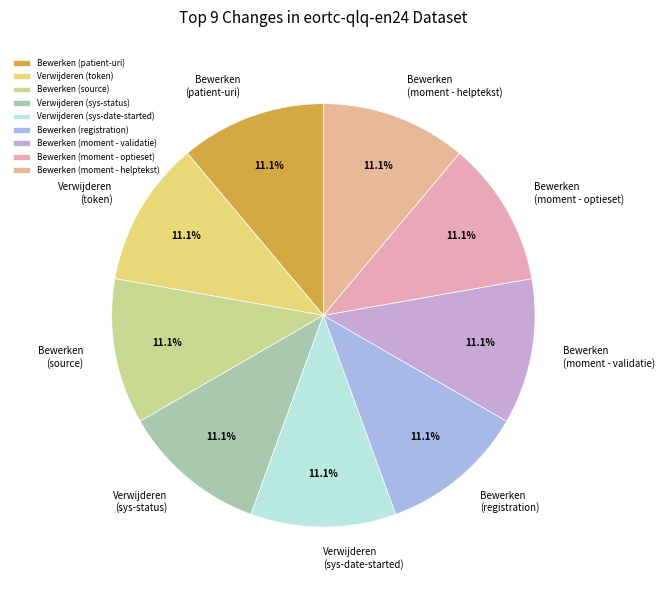

Is there any slice that represents more than half of the pie?

No